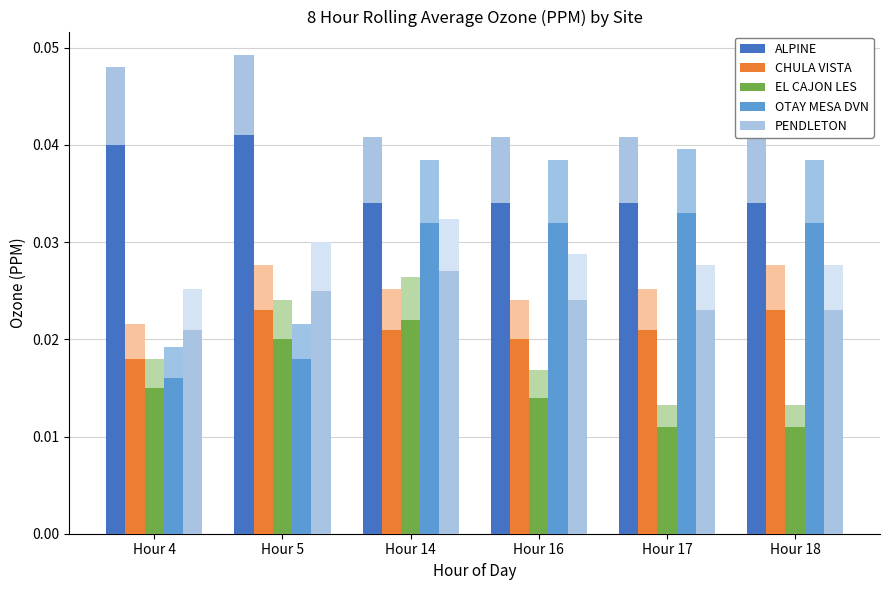

Which has a higher value, Hour 4 or Hour 5?

Hour 5